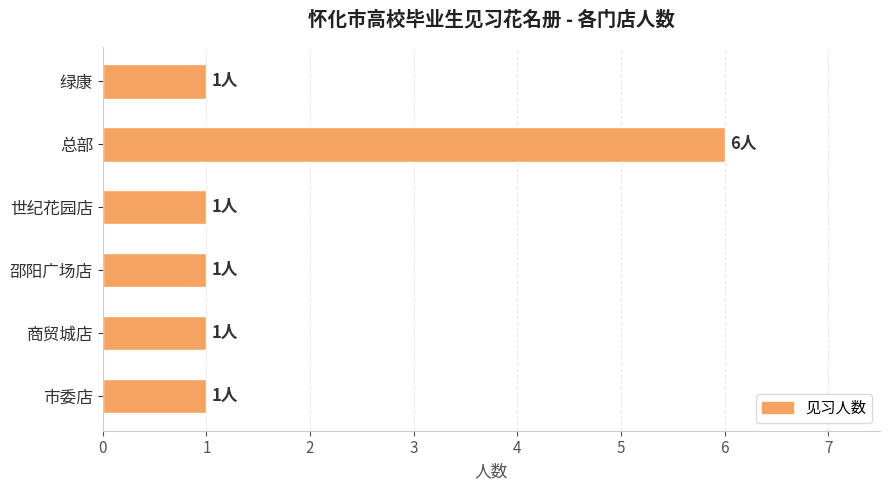

Reading bottom to top, list all the values displayed in this chart.

1	1	1	1	6	1